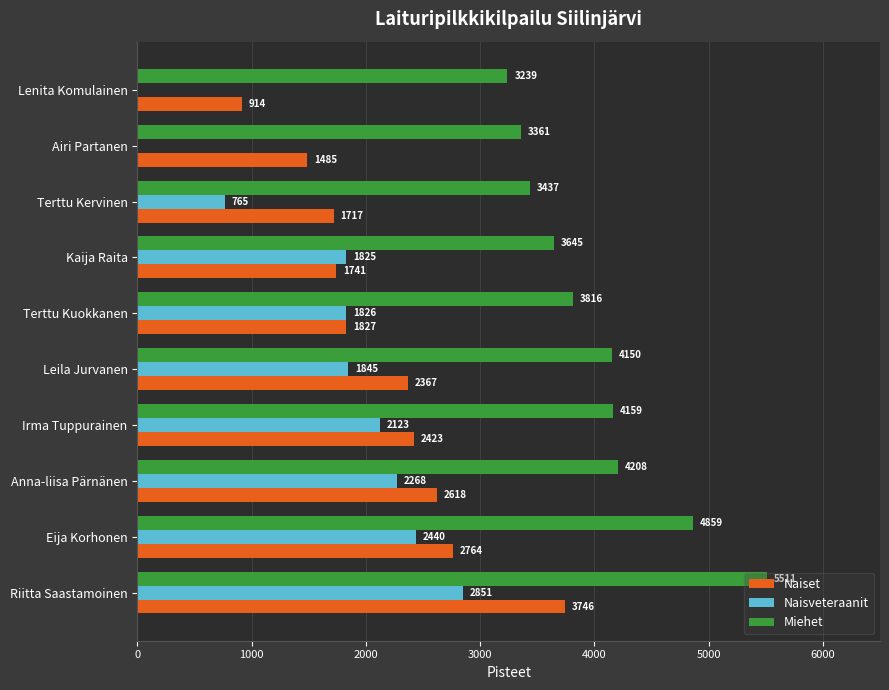

Is it true that Miehet equals 4859 at Eija Korhonen?

True